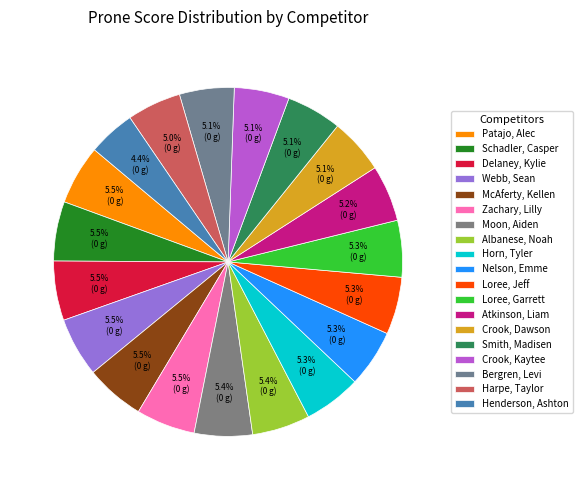

Rank the categories by value from lowest to highest.

Henderson, Ashton, Harpe, Taylor, Bergren, Levi, Crook, Kaytee, Smith, Madisen, Crook, Dawson, Atkinson, Liam, Loree, Garrett, Horn, Tyler, Nelson, Emme, Loree, Jeff, Albanese, Noah, Moon, Aiden, Zachary, Lilly, Webb, Sean, McAferty, Kellen, Schadler, Casper, Delaney, Kylie, Patajo, Alec